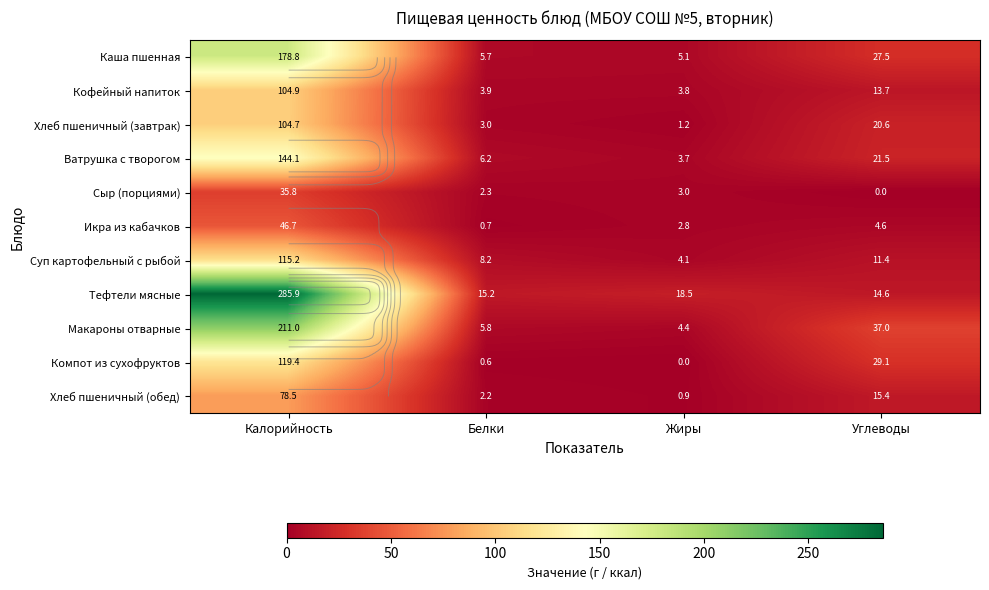

At which category is the sum across all series the highest?

Калорийность